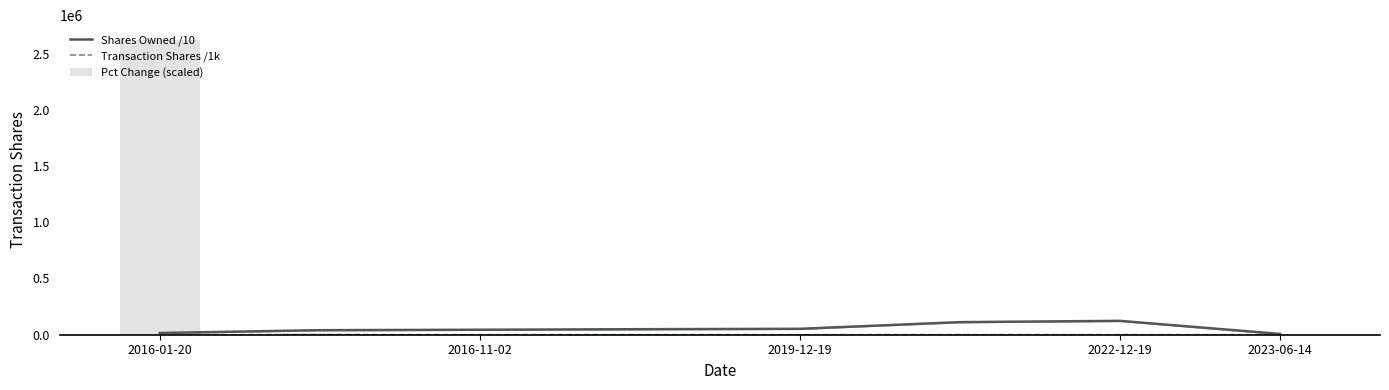

What is the total value across all series at 2022-12-19?

124100.1